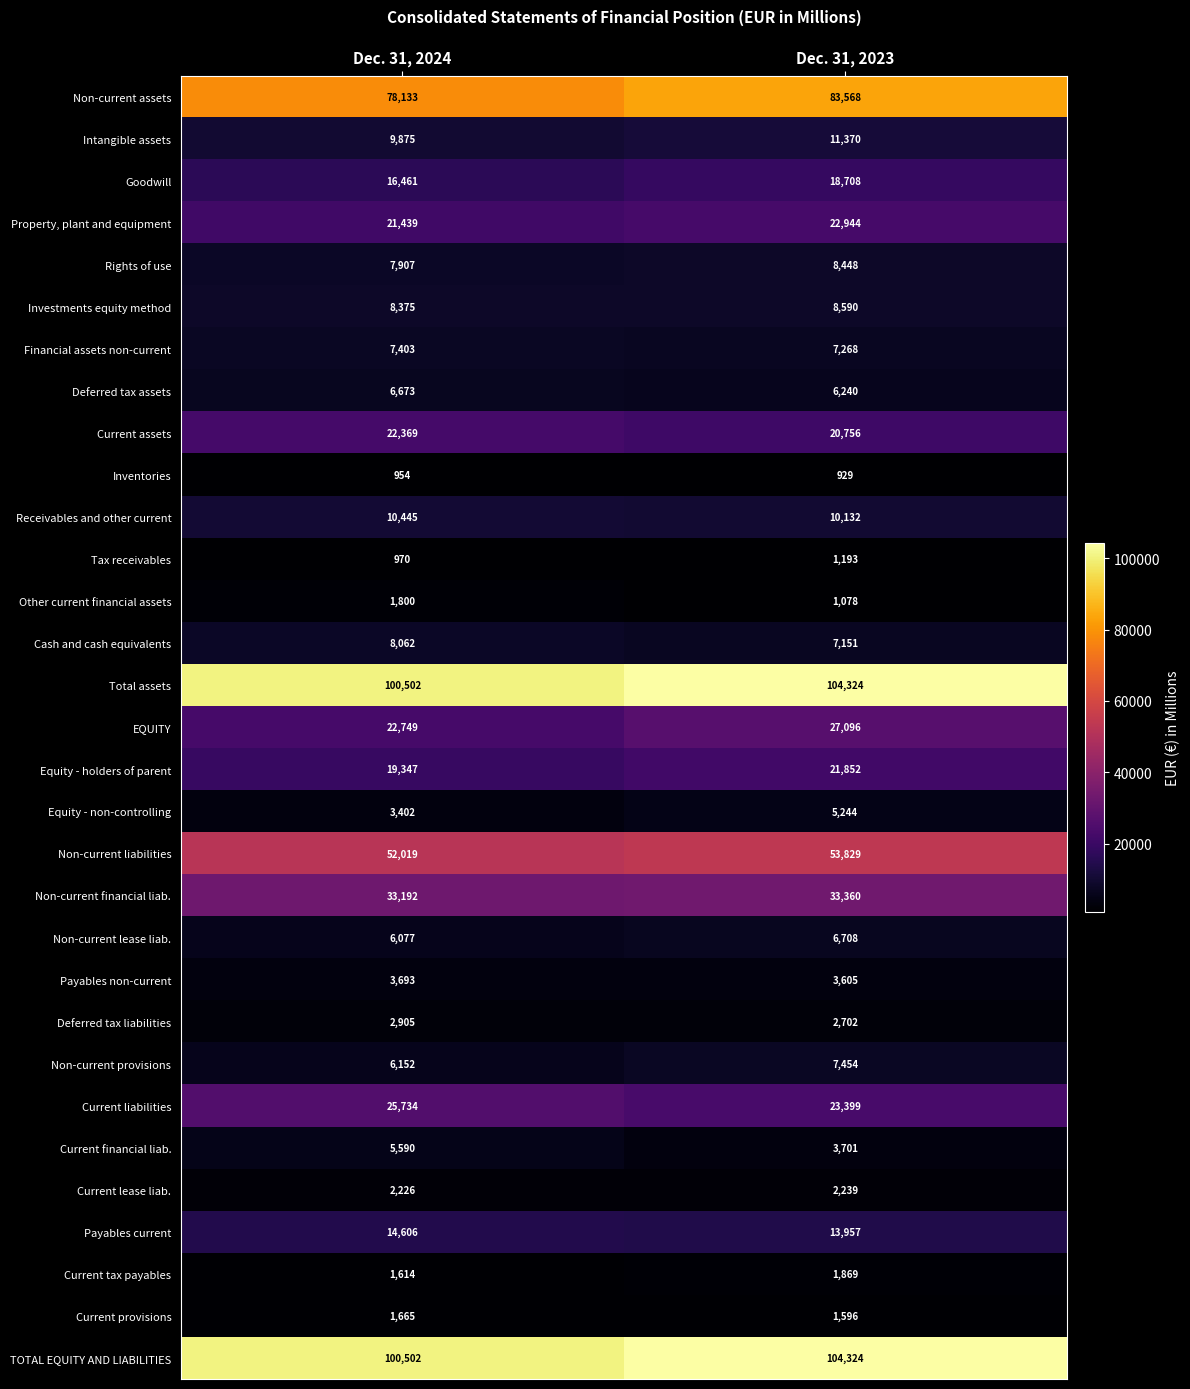

What is the smallest value displayed?

929